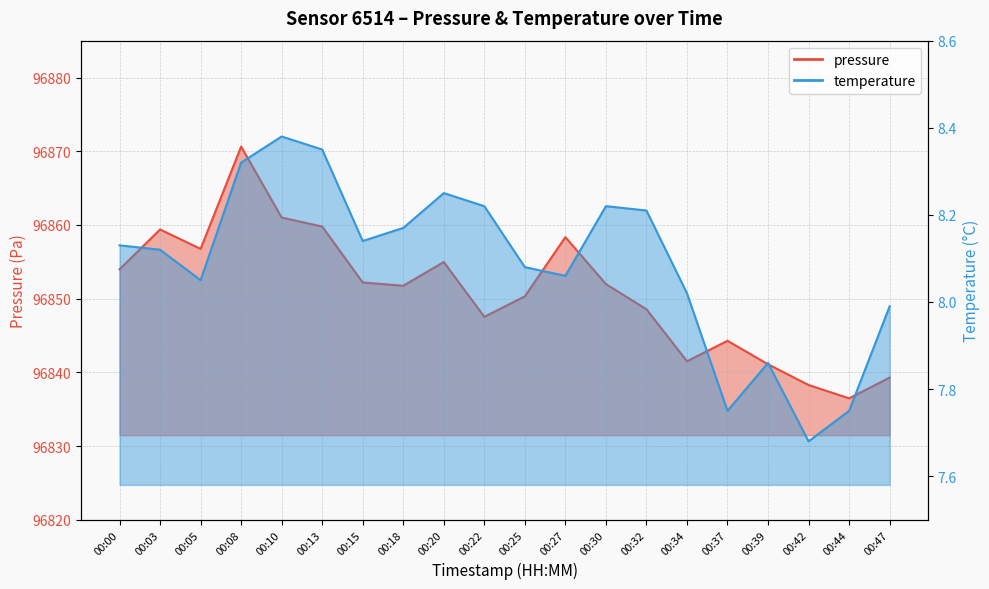

At which category does the chart reach its minimum across all series?

00:42